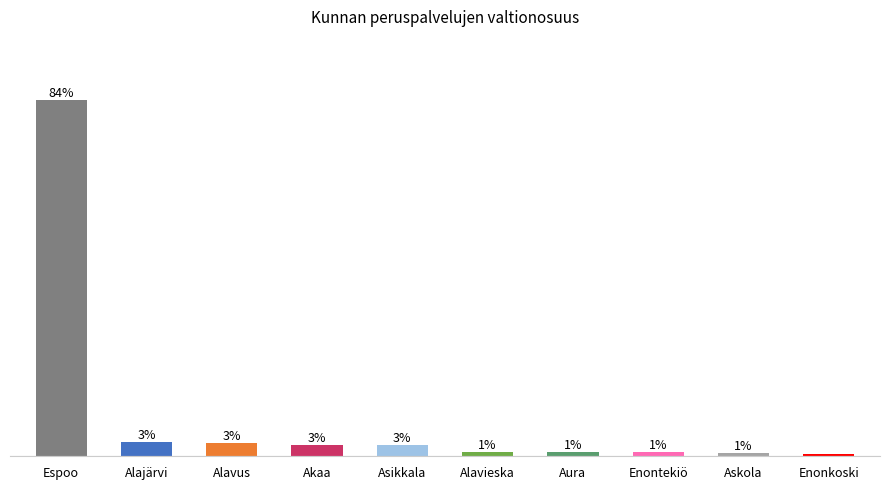

Which category has the highest value across all series?

Espoo